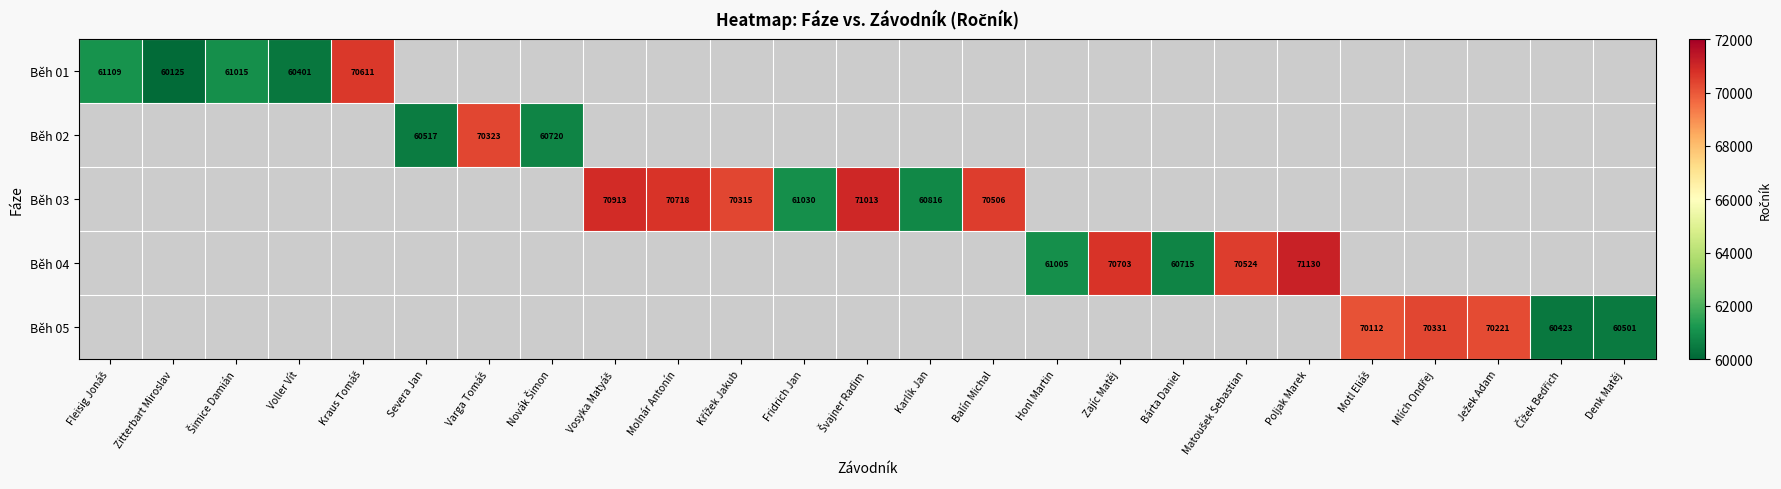

The Běh 01 series shows 60125 at Zitterbart Miroslav. True or false?

True